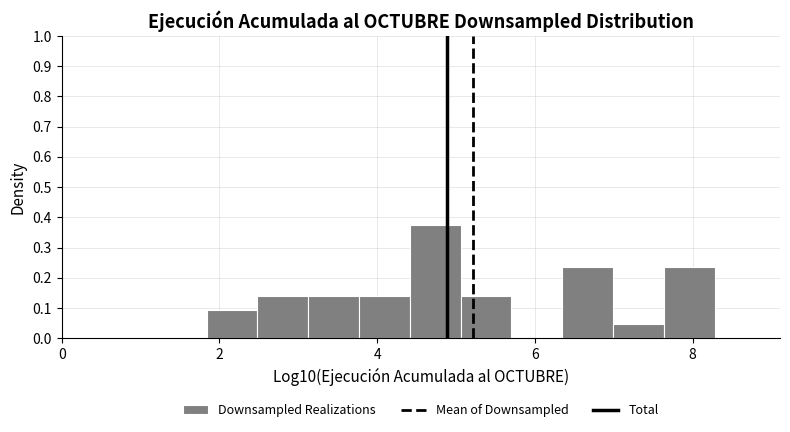

Read against the x-axis, roughly where is the centre of the tallest bar?

4.8